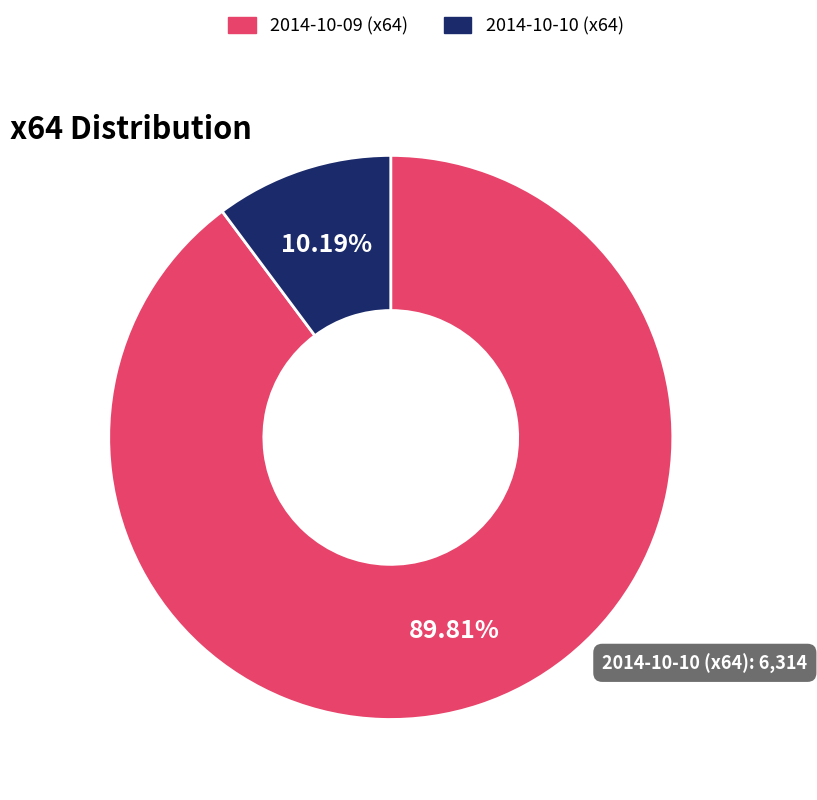

The 2014-10-10 slice represents 10% of the pie. True or false?

True